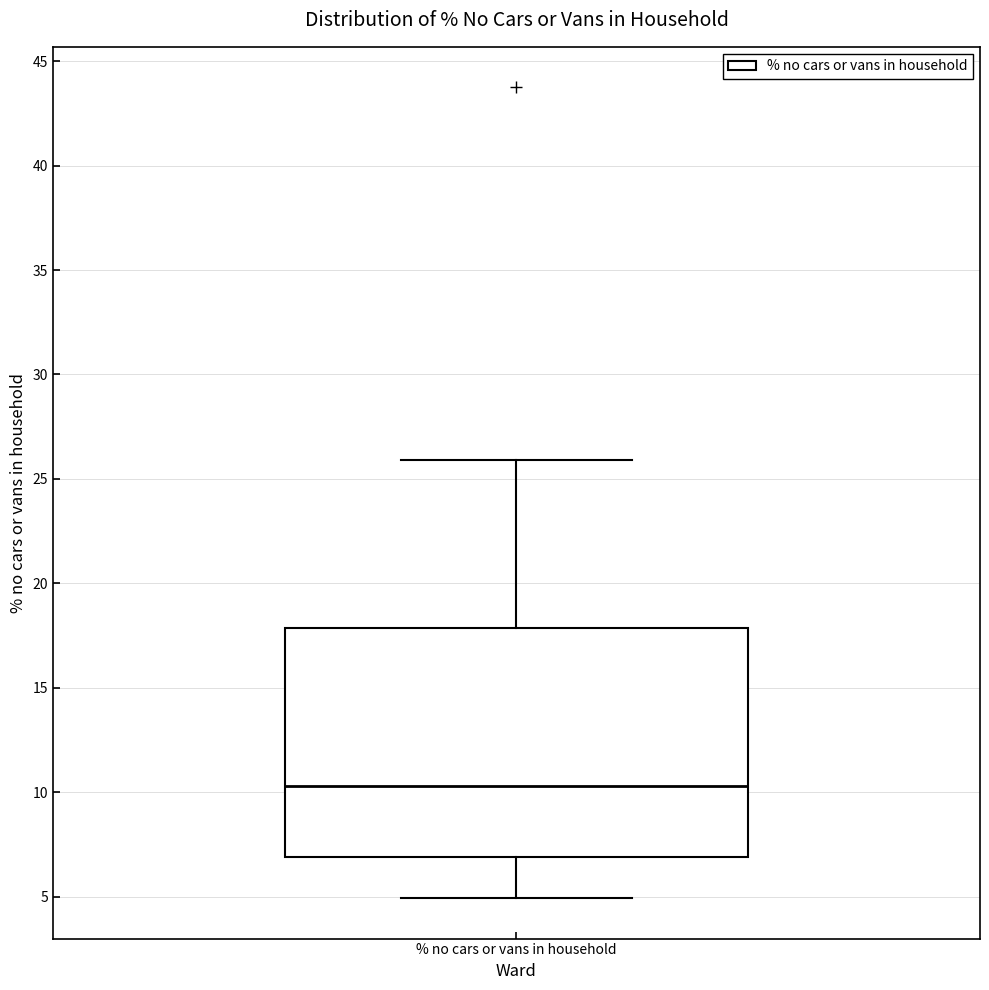

Read this box plot against the y-axis: the position of the median line, the range covered by the box, and the ends of both whiskers. The values are not printed on the chart, so give them approximately, as read against the axis.

median 10.5, box 7.0 to 18.0, whiskers 5.0 to 26.0